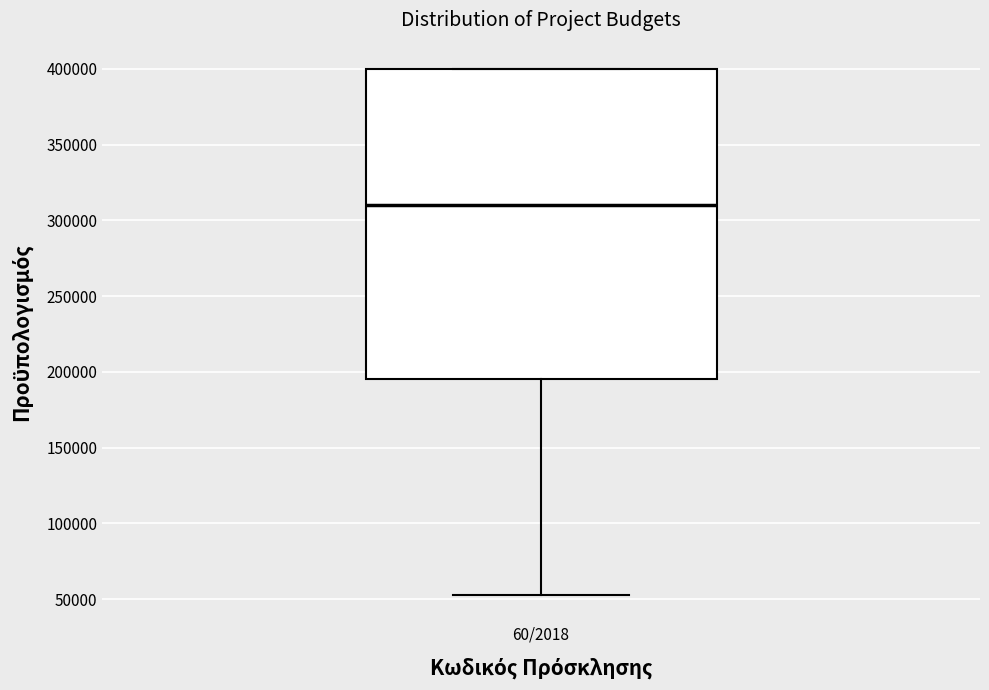

Read this box plot against the y-axis: the position of the median line, the range covered by the box, and the ends of both whiskers. The values are not printed on the chart, so give them approximately, as read against the axis.

median 310000, box 195000 to 400000, whiskers 50000 to 400000